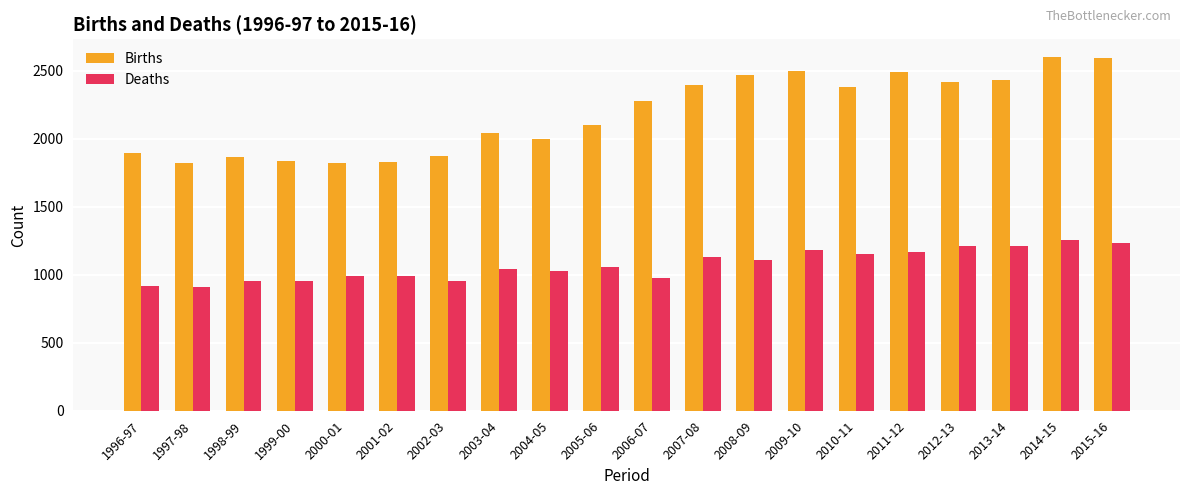

How many values in the Births series are below 2276?

10